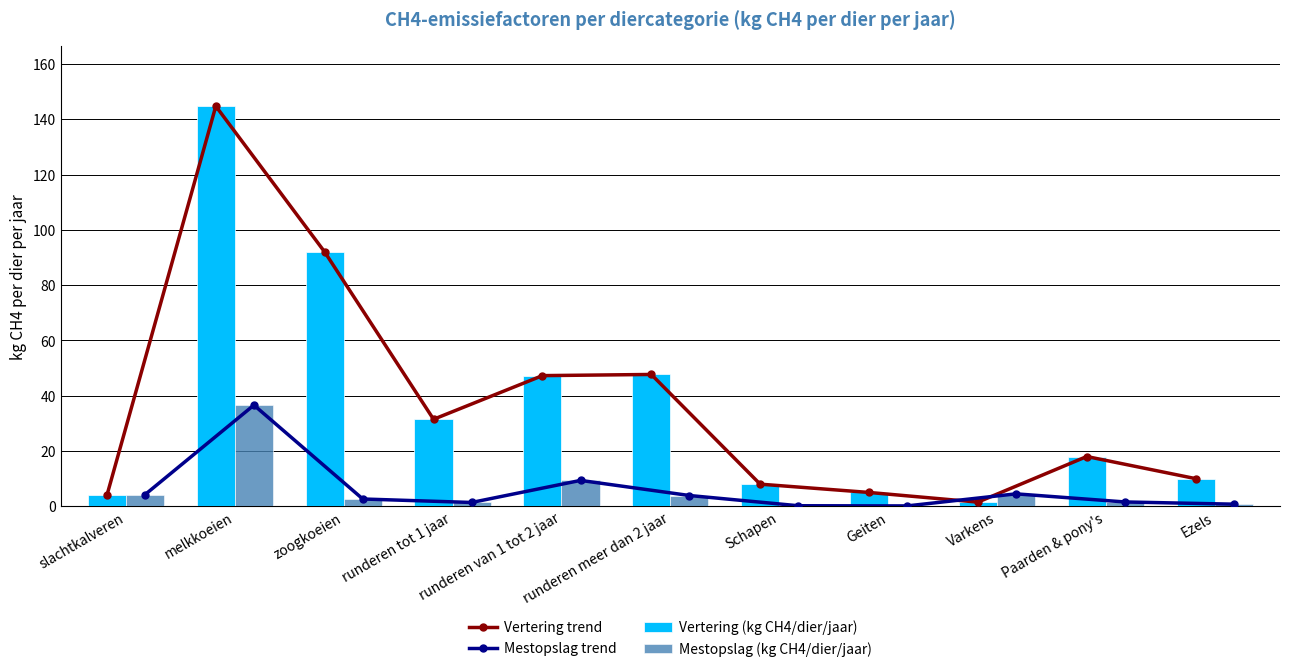

What is the difference between the maximum and minimum values in the Vertering trend series?

143.3